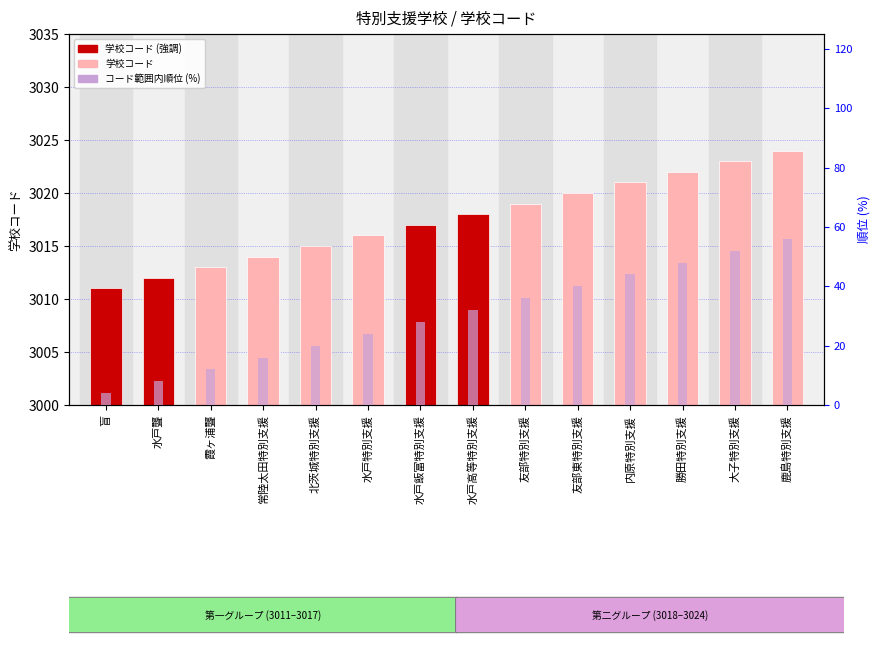

Which series has the largest range (max minus min)?

コード範囲内順位 (%)